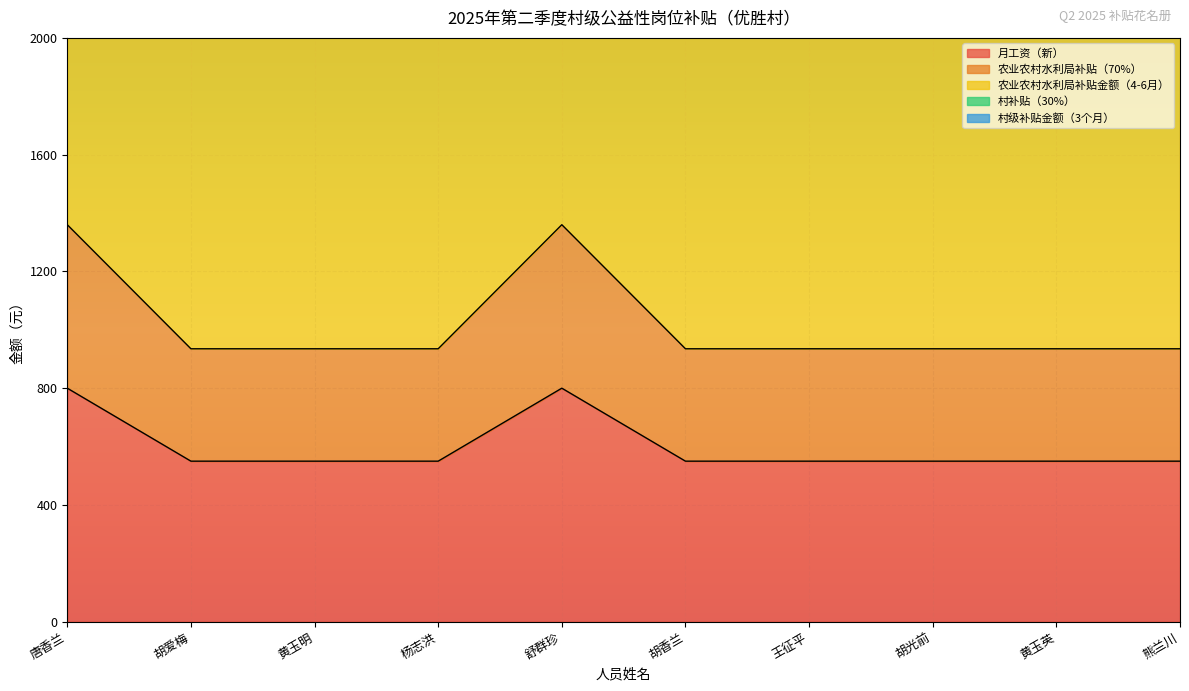

True or false: 村级补贴金额（3个月） has a value of 2750 at 王征平.

True